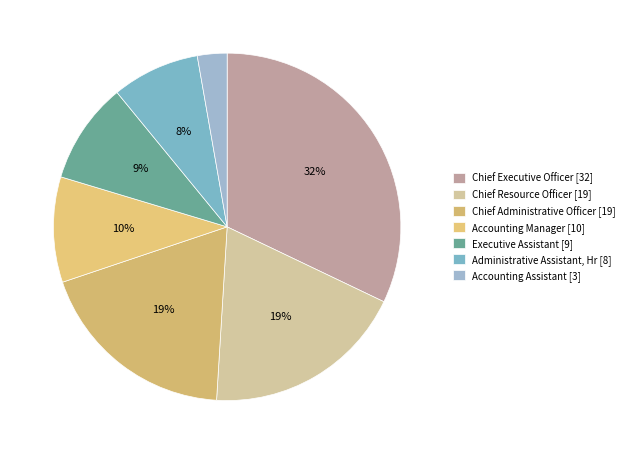

What is the largest slice in the pie chart?

Chief Executive Officer